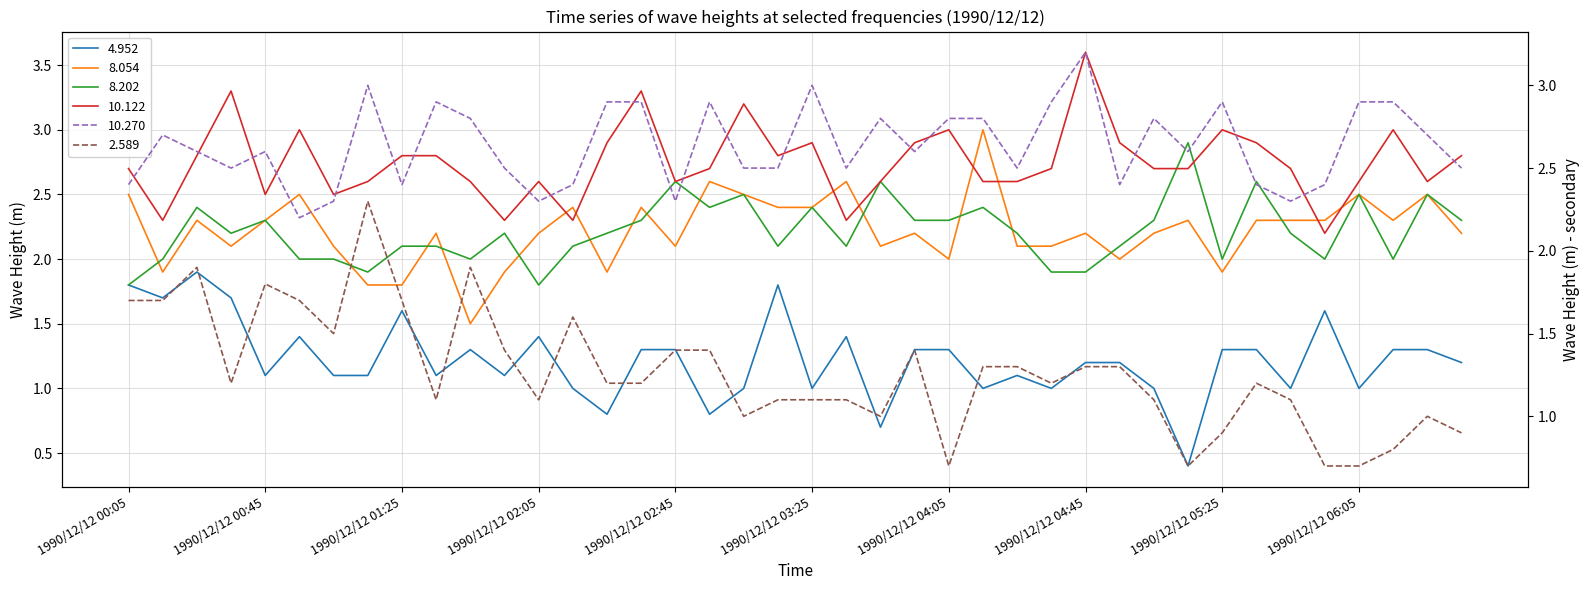

Reading right to left, list all the values displayed in this chart.

4.952: 1990/12/12 06:35=1.2	1990/12/12 06:25=1.3	1990/12/12 06:15=1.3	1990/12/12 06:05=1.0	1990/12/12 05:55=1.6	1990/12/12 05:45=1.0	1990/12/12 05:35=1.3	1990/12/12 05:25=1.3	1990/12/12 05:15=0.4	1990/12/12 05:05=1.0	1990/12/12 04:55=1.2	1990/12/12 04:45=1.2	1990/12/12 04:35=1.0	1990/12/12 04:25=1.1	1990/12/12 04:15=1.0	1990/12/12 04:05=1.3	1990/12/12 03:55=1.3	1990/12/12 03:45=0.7	1990/12/12 03:35=1.4	1990/12/12 03:25=1.0	1990/12/12 03:15=1.8	1990/12/12 03:05=1.0	1990/12/12 02:55=0.8	1990/12/12 02:45=1.3	1990/12/12 02:35=1.3	1990/12/12 02:25=0.8	1990/12/12 02:15=1.0	1990/12/12 02:05=1.4	1990/12/12 01:55=1.1	1990/12/12 01:45=1.3	1990/12/12 01:35=1.1	1990/12/12 01:25=1.6	1990/12/12 01:15=1.1	1990/12/12 01:05=1.1	1990/12/12 00:55=1.4	1990/12/12 00:45=1.1	1990/12/12 00:35=1.7	1990/12/12 00:25=1.9	1990/12/12 00:15=1.7	1990/12/12 00:05=1.8
8.054: 1990/12/12 06:35=2.2	1990/12/12 06:25=2.5	1990/12/12 06:15=2.3	1990/12/12 06:05=2.5	1990/12/12 05:55=2.3	1990/12/12 05:45=2.3	1990/12/12 05:35=2.3	1990/12/12 05:25=1.9	1990/12/12 05:15=2.3	1990/12/12 05:05=2.2	1990/12/12 04:55=2.0	1990/12/12 04:45=2.2	1990/12/12 04:35=2.1	1990/12/12 04:25=2.1	1990/12/12 04:15=3.0	1990/12/12 04:05=2.0	1990/12/12 03:55=2.2	1990/12/12 03:45=2.1	1990/12/12 03:35=2.6	1990/12/12 03:25=2.4	1990/12/12 03:15=2.4	1990/12/12 03:05=2.5	1990/12/12 02:55=2.6	1990/12/12 02:45=2.1	1990/12/12 02:35=2.4	1990/12/12 02:25=1.9	1990/12/12 02:15=2.4	1990/12/12 02:05=2.2	1990/12/12 01:55=1.9	1990/12/12 01:45=1.5	1990/12/12 01:35=2.2	1990/12/12 01:25=1.8	1990/12/12 01:15=1.8	1990/12/12 01:05=2.1	1990/12/12 00:55=2.5	1990/12/12 00:45=2.3	1990/12/12 00:35=2.1	1990/12/12 00:25=2.3	1990/12/12 00:15=1.9	1990/12/12 00:05=2.5
8.202: 1990/12/12 06:35=2.3	1990/12/12 06:25=2.5	1990/12/12 06:15=2.0	1990/12/12 06:05=2.5	1990/12/12 05:55=2.0	1990/12/12 05:45=2.2	1990/12/12 05:35=2.6	1990/12/12 05:25=2.0	1990/12/12 05:15=2.9	1990/12/12 05:05=2.3	1990/12/12 04:55=2.1	1990/12/12 04:45=1.9	1990/12/12 04:35=1.9	1990/12/12 04:25=2.2	1990/12/12 04:15=2.4	1990/12/12 04:05=2.3	1990/12/12 03:55=2.3	1990/12/12 03:45=2.6	1990/12/12 03:35=2.1	1990/12/12 03:25=2.4	1990/12/12 03:15=2.1	1990/12/12 03:05=2.5	1990/12/12 02:55=2.4	1990/12/12 02:45=2.6	1990/12/12 02:35=2.3	1990/12/12 02:25=2.2	1990/12/12 02:15=2.1	1990/12/12 02:05=1.8	1990/12/12 01:55=2.2	1990/12/12 01:45=2.0	1990/12/12 01:35=2.1	1990/12/12 01:25=2.1	1990/12/12 01:15=1.9	1990/12/12 01:05=2.0	1990/12/12 00:55=2.0	1990/12/12 00:45=2.3	1990/12/12 00:35=2.2	1990/12/12 00:25=2.4	1990/12/12 00:15=2.0	1990/12/12 00:05=1.8
10.122: 1990/12/12 06:35=2.8	1990/12/12 06:25=2.6	1990/12/12 06:15=3.0	1990/12/12 06:05=2.6	1990/12/12 05:55=2.2	1990/12/12 05:45=2.7	1990/12/12 05:35=2.9	1990/12/12 05:25=3.0	1990/12/12 05:15=2.7	1990/12/12 05:05=2.7	1990/12/12 04:55=2.9	1990/12/12 04:45=3.6	1990/12/12 04:35=2.7	1990/12/12 04:25=2.6	1990/12/12 04:15=2.6	1990/12/12 04:05=3.0	1990/12/12 03:55=2.9	1990/12/12 03:45=2.6	1990/12/12 03:35=2.3	1990/12/12 03:25=2.9	1990/12/12 03:15=2.8	1990/12/12 03:05=3.2	1990/12/12 02:55=2.7	1990/12/12 02:45=2.6	1990/12/12 02:35=3.3	1990/12/12 02:25=2.9	1990/12/12 02:15=2.3	1990/12/12 02:05=2.6	1990/12/12 01:55=2.3	1990/12/12 01:45=2.6	1990/12/12 01:35=2.8	1990/12/12 01:25=2.8	1990/12/12 01:15=2.6	1990/12/12 01:05=2.5	1990/12/12 00:55=3.0	1990/12/12 00:45=2.5	1990/12/12 00:35=3.3	1990/12/12 00:25=2.8	1990/12/12 00:15=2.3	1990/12/12 00:05=2.7
10.270: 1990/12/12 06:35=2.5	1990/12/12 06:25=2.7	1990/12/12 06:15=2.9	1990/12/12 06:05=2.9	1990/12/12 05:55=2.4	1990/12/12 05:45=2.3	1990/12/12 05:35=2.4	1990/12/12 05:25=2.9	1990/12/12 05:15=2.6	1990/12/12 05:05=2.8	1990/12/12 04:55=2.4	1990/12/12 04:45=3.2	1990/12/12 04:35=2.9	1990/12/12 04:25=2.5	1990/12/12 04:15=2.8	1990/12/12 04:05=2.8	1990/12/12 03:55=2.6	1990/12/12 03:45=2.8	1990/12/12 03:35=2.5	1990/12/12 03:25=3.0	1990/12/12 03:15=2.5	1990/12/12 03:05=2.5	1990/12/12 02:55=2.9	1990/12/12 02:45=2.3	1990/12/12 02:35=2.9	1990/12/12 02:25=2.9	1990/12/12 02:15=2.4	1990/12/12 02:05=2.3	1990/12/12 01:55=2.5	1990/12/12 01:45=2.8	1990/12/12 01:35=2.9	1990/12/12 01:25=2.4	1990/12/12 01:15=3.0	1990/12/12 01:05=2.3	1990/12/12 00:55=2.2	1990/12/12 00:45=2.6	1990/12/12 00:35=2.5	1990/12/12 00:25=2.6	1990/12/12 00:15=2.7	1990/12/12 00:05=2.4
2.589: 1990/12/12 06:35=0.9	1990/12/12 06:25=1.0	1990/12/12 06:15=0.8	1990/12/12 06:05=0.7	1990/12/12 05:55=0.7	1990/12/12 05:45=1.1	1990/12/12 05:35=1.2	1990/12/12 05:25=0.9	1990/12/12 05:15=0.7	1990/12/12 05:05=1.1	1990/12/12 04:55=1.3	1990/12/12 04:45=1.3	1990/12/12 04:35=1.2	1990/12/12 04:25=1.3	1990/12/12 04:15=1.3	1990/12/12 04:05=0.7	1990/12/12 03:55=1.4	1990/12/12 03:45=1.0	1990/12/12 03:35=1.1	1990/12/12 03:25=1.1	1990/12/12 03:15=1.1	1990/12/12 03:05=1.0	1990/12/12 02:55=1.4	1990/12/12 02:45=1.4	1990/12/12 02:35=1.2	1990/12/12 02:25=1.2	1990/12/12 02:15=1.6	1990/12/12 02:05=1.1	1990/12/12 01:55=1.4	1990/12/12 01:45=1.9	1990/12/12 01:35=1.1	1990/12/12 01:25=1.7	1990/12/12 01:15=2.3	1990/12/12 01:05=1.5	1990/12/12 00:55=1.7	1990/12/12 00:45=1.8	1990/12/12 00:35=1.2	1990/12/12 00:25=1.9	1990/12/12 00:15=1.7	1990/12/12 00:05=1.7